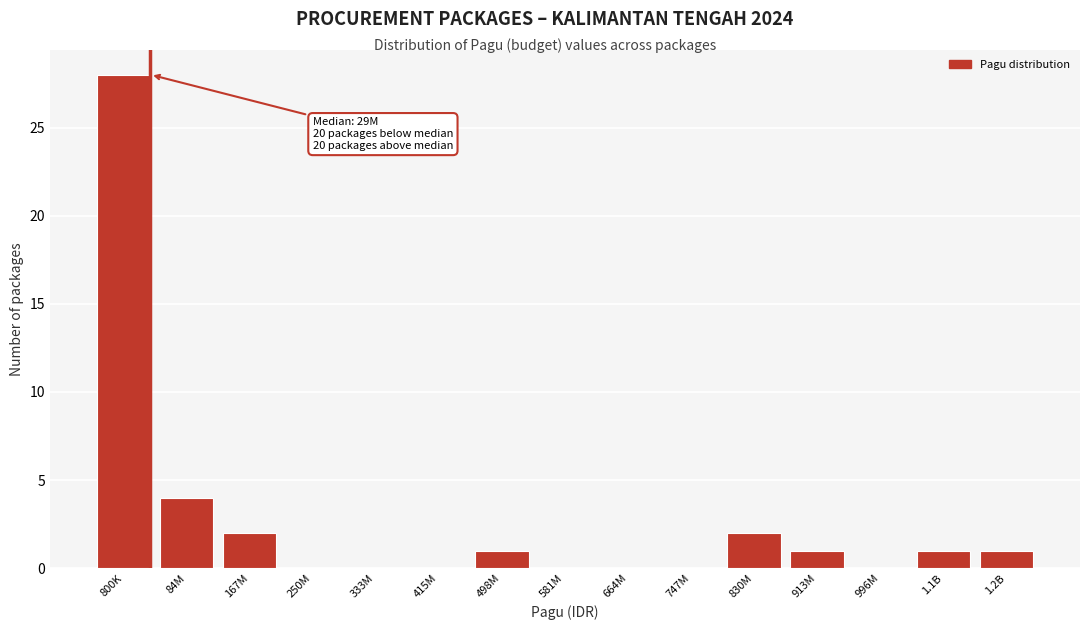

Reading left to right, extract all data points from this chart.

800K=28	84M=4	167M=2	250M=0	333M=0	415M=0	498M=1	581M=0	664M=0	747M=0	830M=2	913M=1	996M=0	1.1B=1	1.2B=1